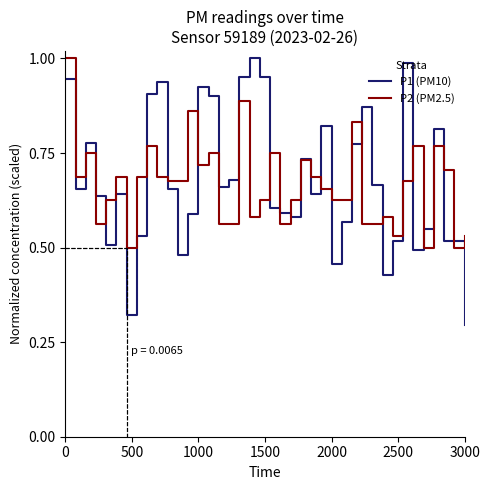

Which series has the largest range (max minus min)?

P1 (PM10)